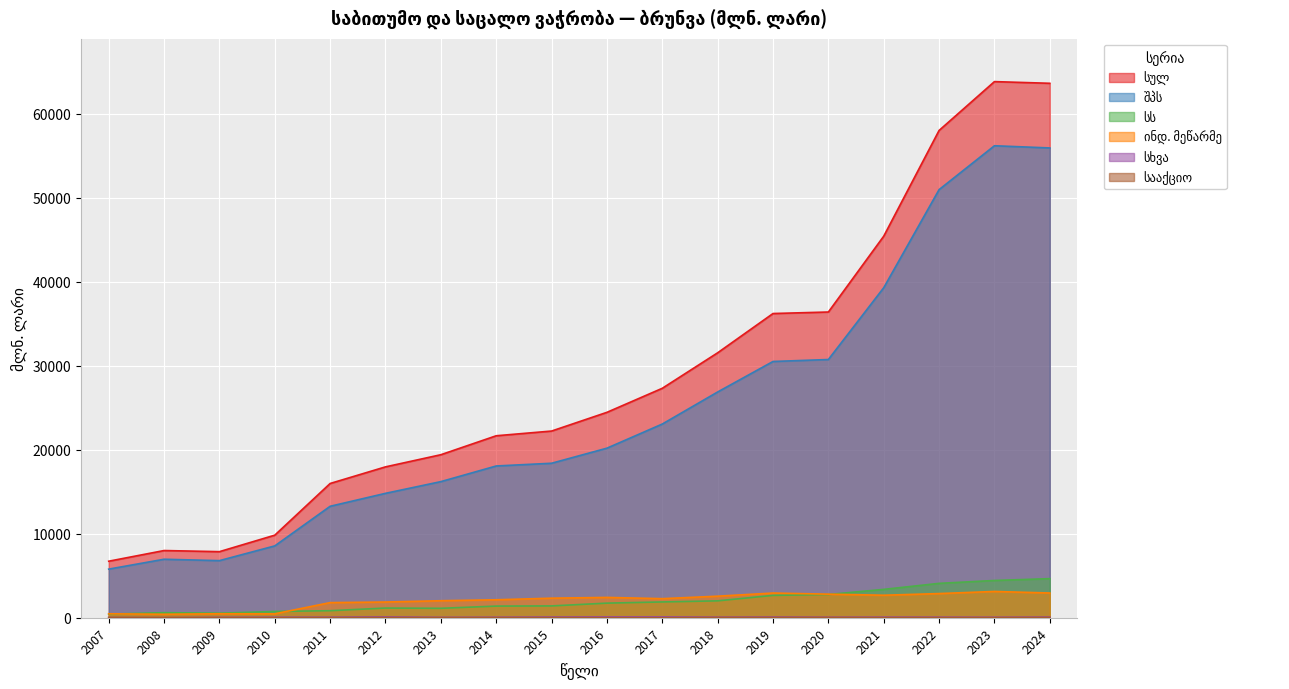

Which series has the widest spread of values?

სულ